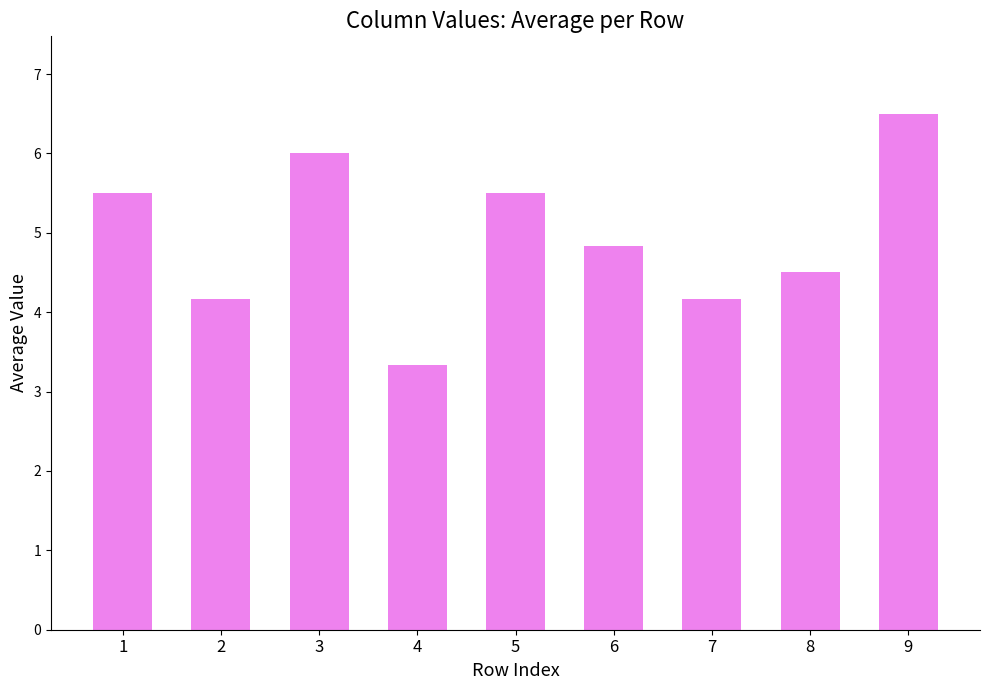

What is the change in value from 2 to 9?

+2.3